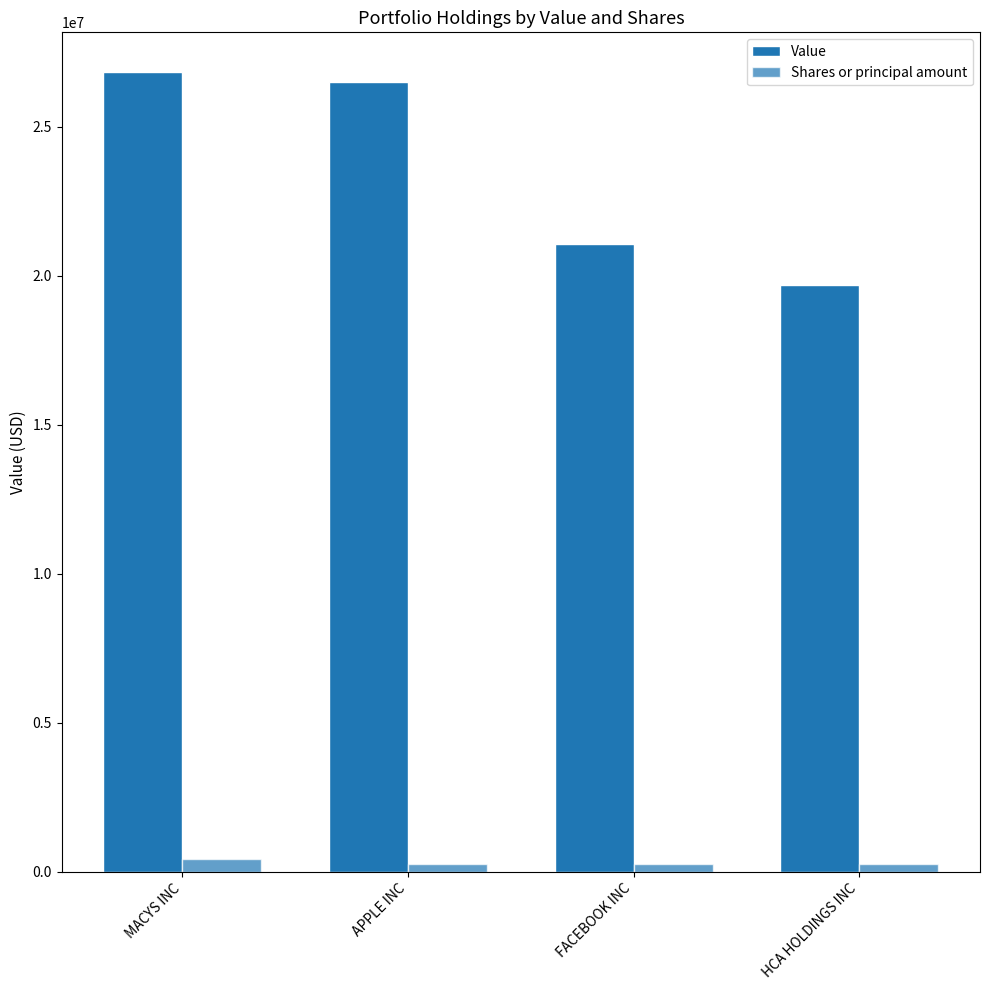

Does the chart contain stacked bars?

No